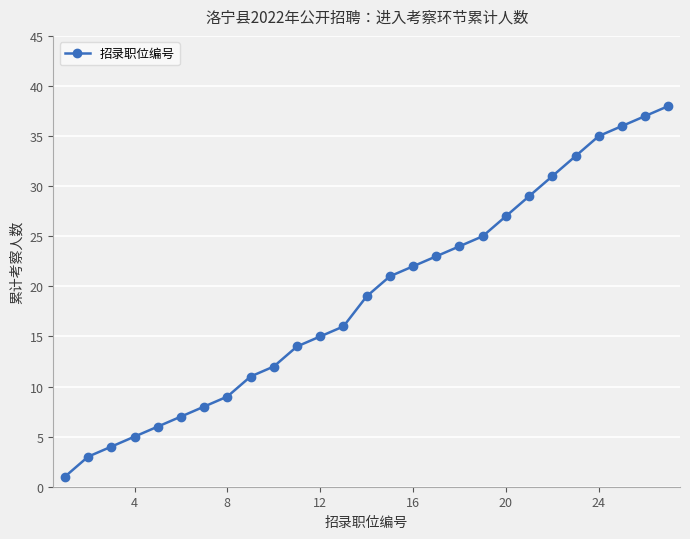

Reading right to left, what are all the values shown in this chart?

38	37	36	35	33	31	29	27	25	24	23	22	21	19	16	15	14	12	11	9	8	7	6	5	4	3	1